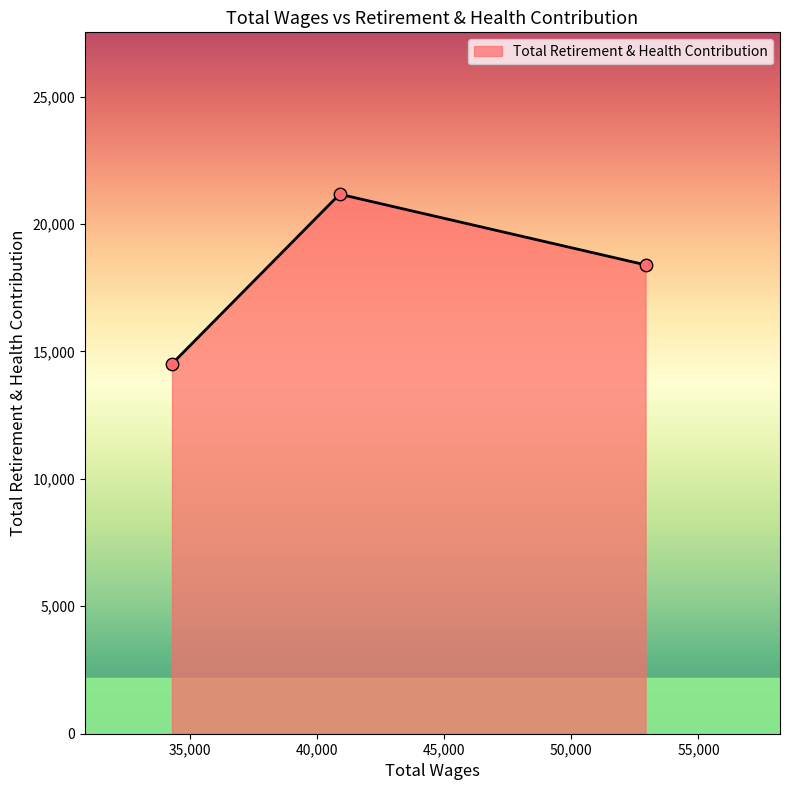

What is the smallest value displayed?

14513